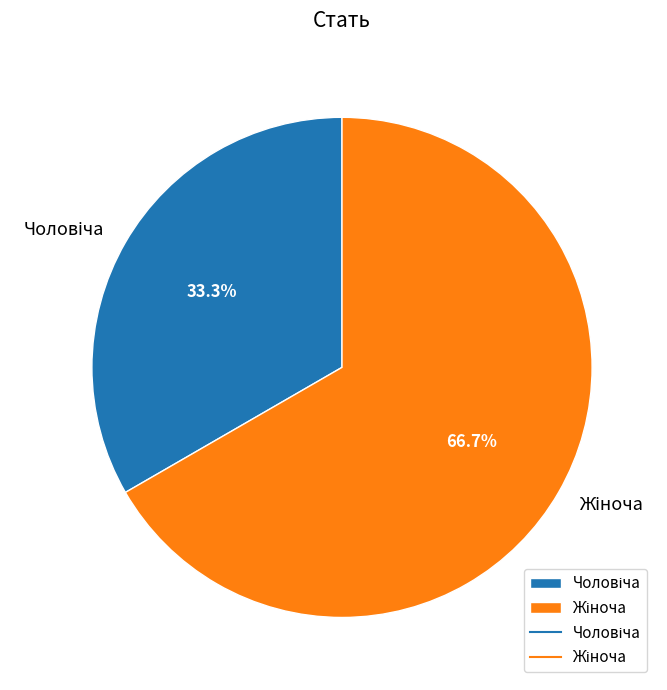

How many segments does this pie chart have?

2